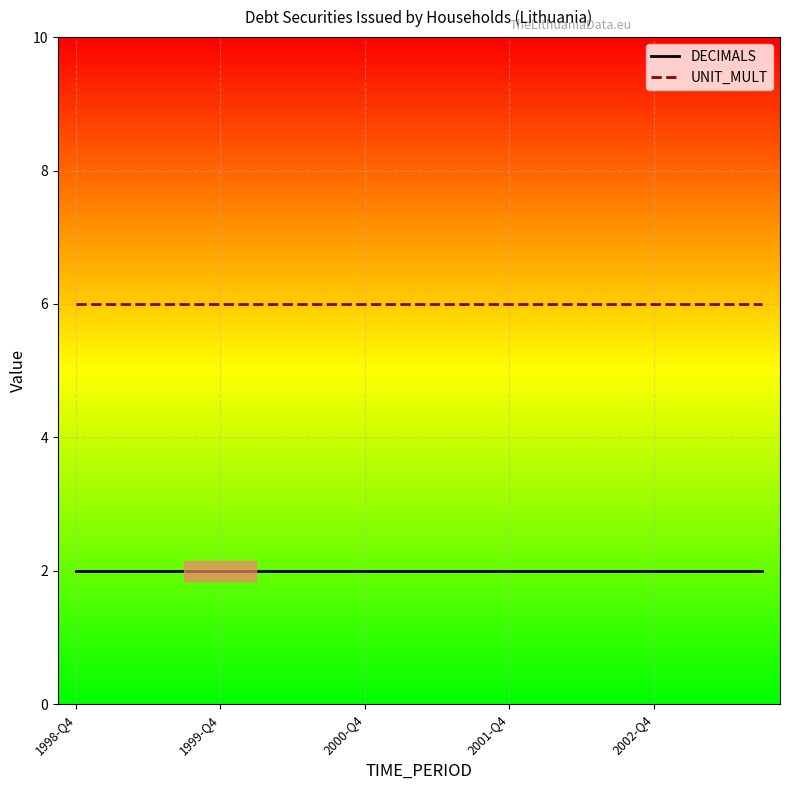

Reading right to left, transcribe all the data shown in this chart.

DECIMALS: 2	2	2	2	2	2	2	2	2	2	2	2	2	2	2	2	2	2	2	2
UNIT_MULT: 6	6	6	6	6	6	6	6	6	6	6	6	6	6	6	6	6	6	6	6